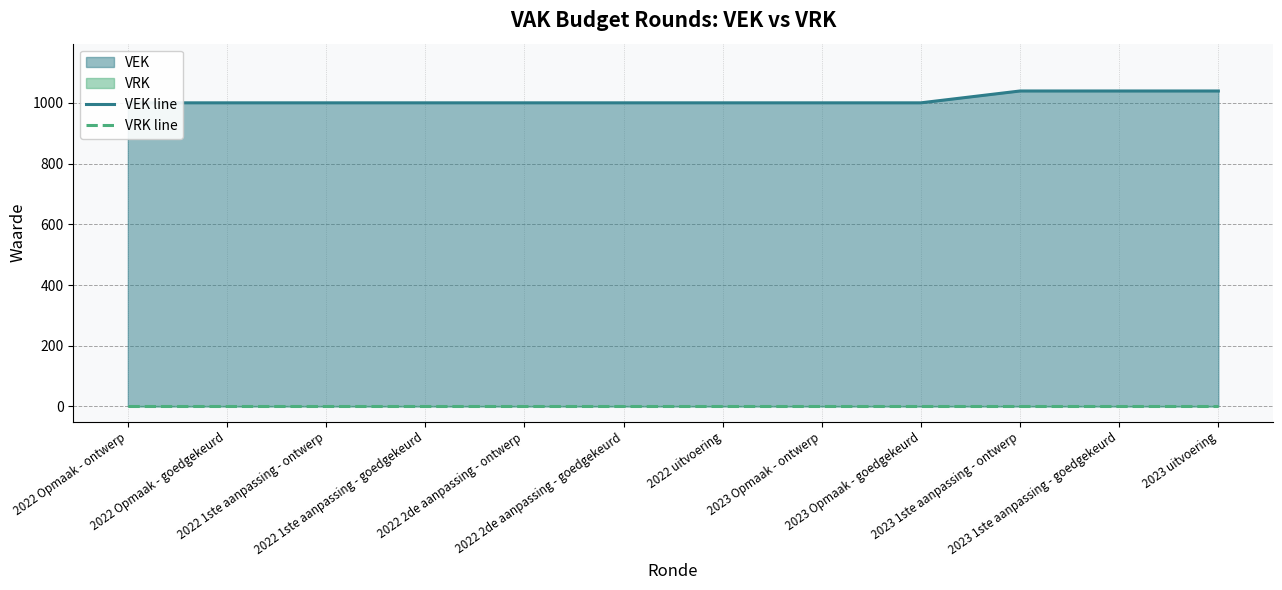

How many lines are shown in the chart?

2